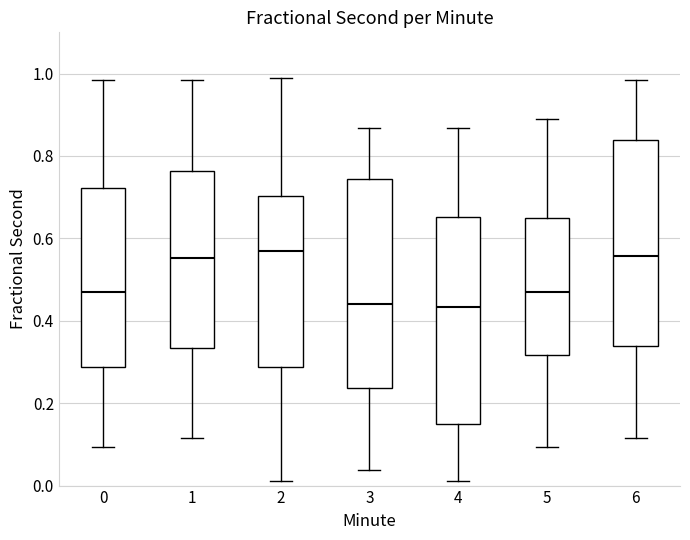

Where does the upper whisker of the box at x = 4 end on the y-axis? The values are not printed on the chart, so give them approximately, as read against the axis.

0.86